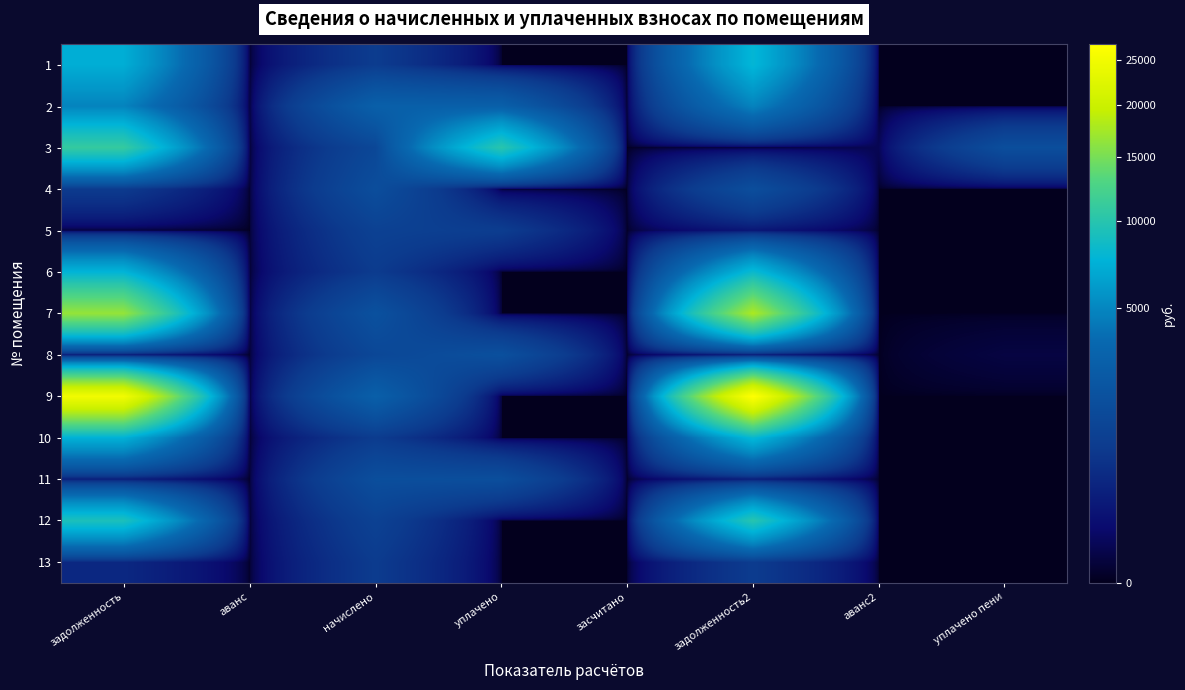

Between засчитано and уплачено, which is larger?

засчитано